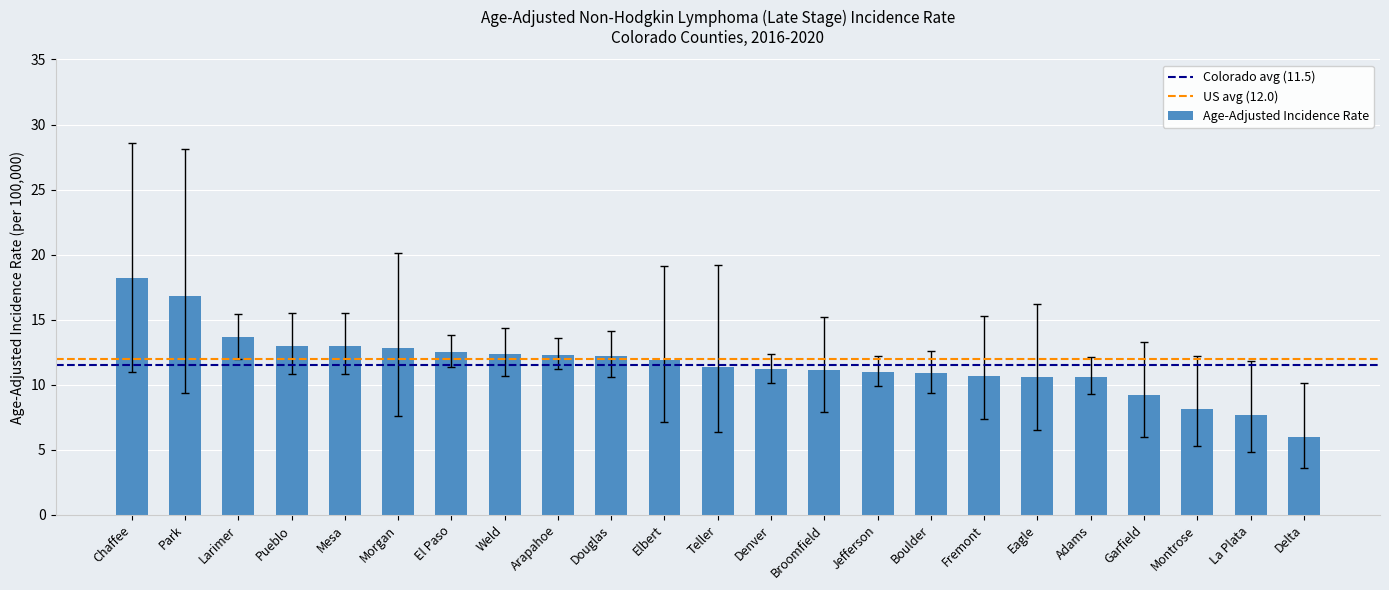

What is the greatest value displayed?

18.2